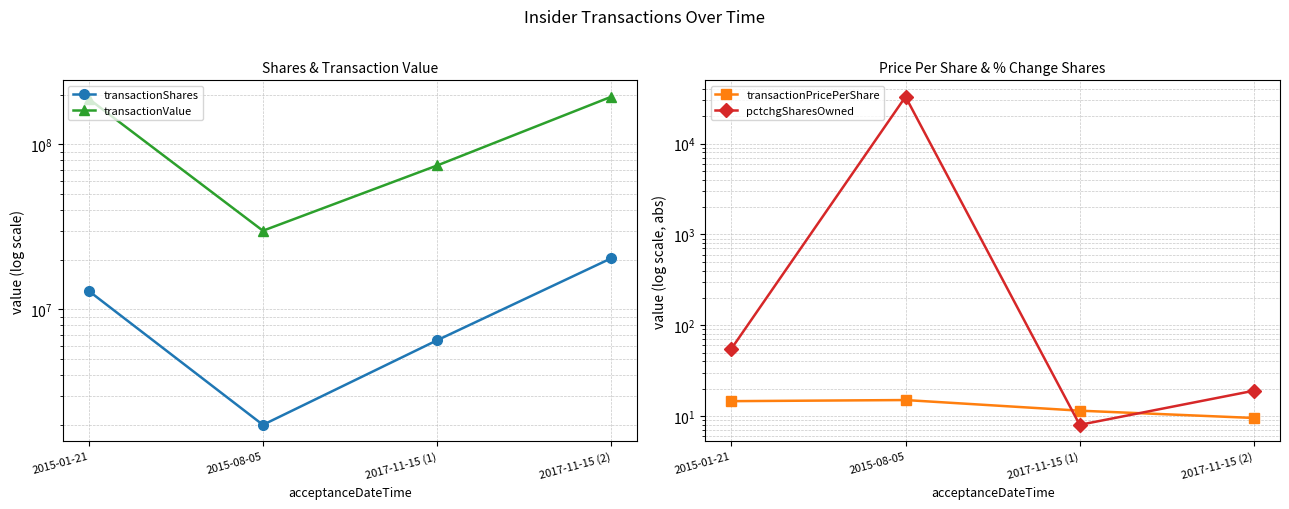

What is the difference between the transactionValue values at 2017-11-15 (2) and 2017-11-15 (1)?

120003205.0